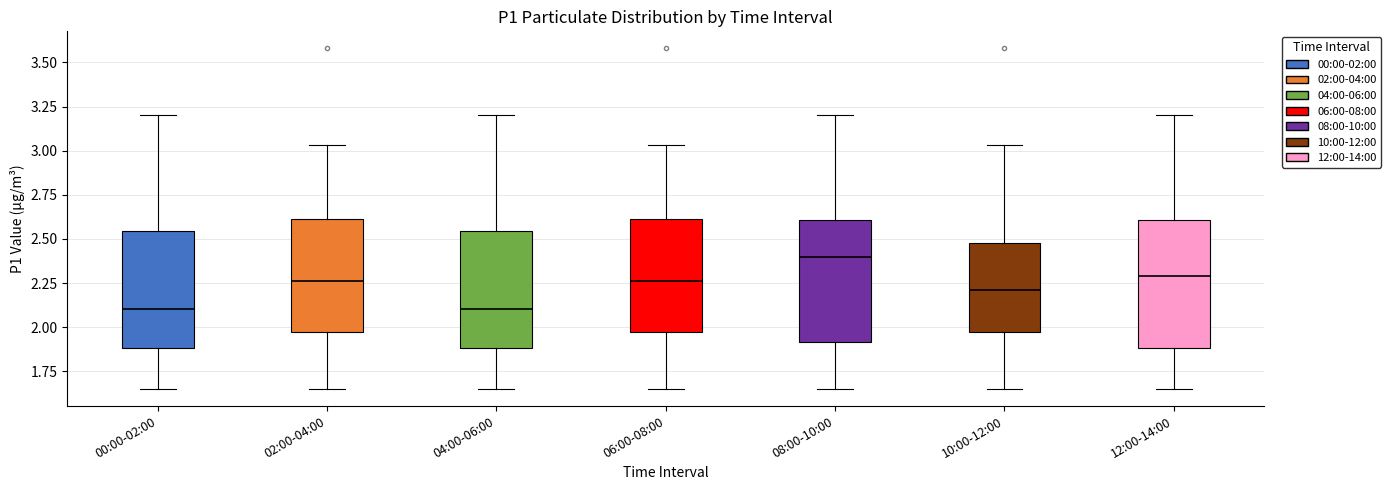

Reading left to right, read every box against the y-axis: the position of its median line, the range the box covers, and the ends of its whiskers. The values are not printed on the chart, so give them approximately, as read against the axis.

00:00-02:00: median 2.10, box 1.90 to 2.55, whiskers 1.65 to 3.20
02:00-04:00: median 2.25, box 1.95 to 2.60, whiskers 1.65 to 3.05
04:00-06:00: median 2.10, box 1.90 to 2.55, whiskers 1.65 to 3.20
06:00-08:00: median 2.25, box 1.95 to 2.60, whiskers 1.65 to 3.05
08:00-10:00: median 2.40, box 1.90 to 2.60, whiskers 1.65 to 3.20
10:00-12:00: median 2.20, box 1.95 to 2.50, whiskers 1.65 to 3.05
12:00-14:00: median 2.30, box 1.90 to 2.60, whiskers 1.65 to 3.20